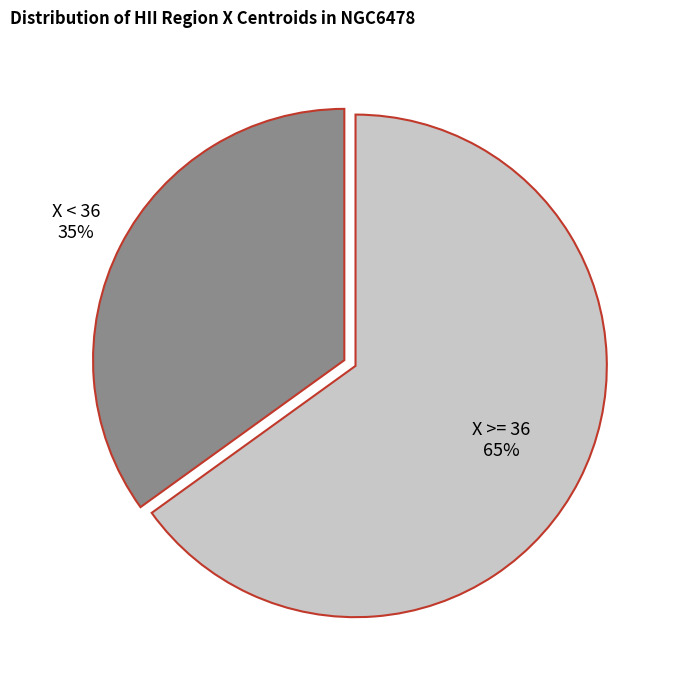

How many slices are in this pie chart?

2